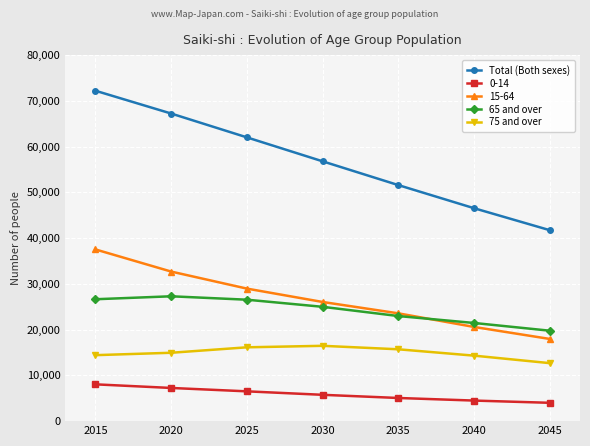

How many categories are shown in the chart?

7